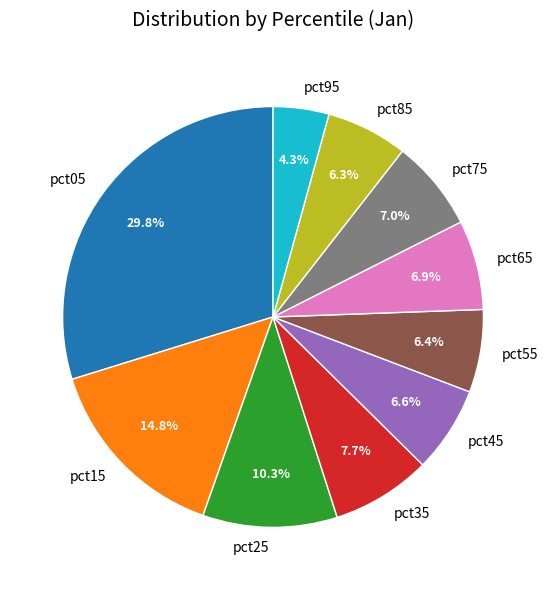

To the nearest percent, what portion does pct35 represent?

8%